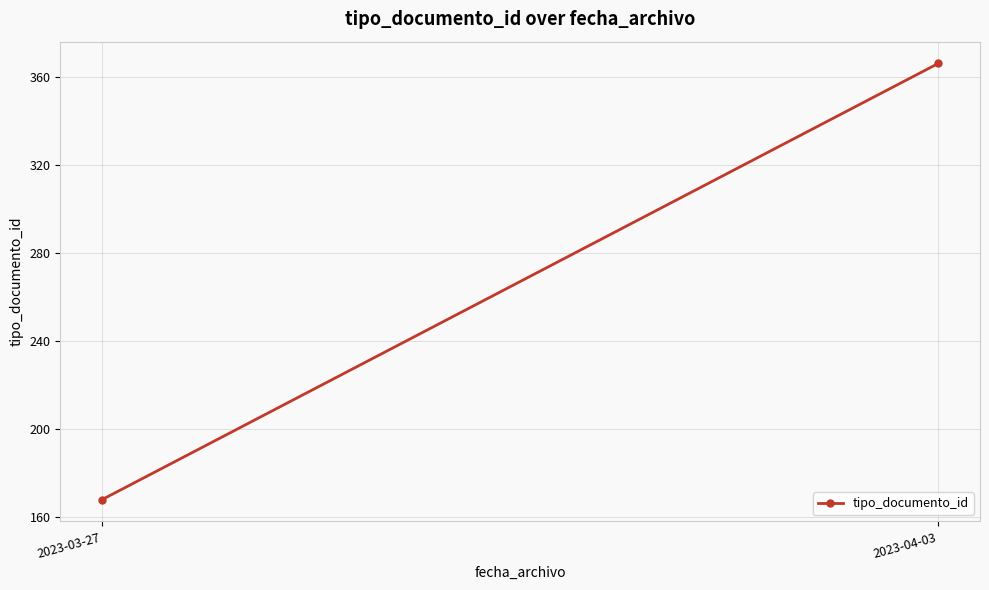

List the labels in order of value, largest first.

2023-04-03, 2023-03-27